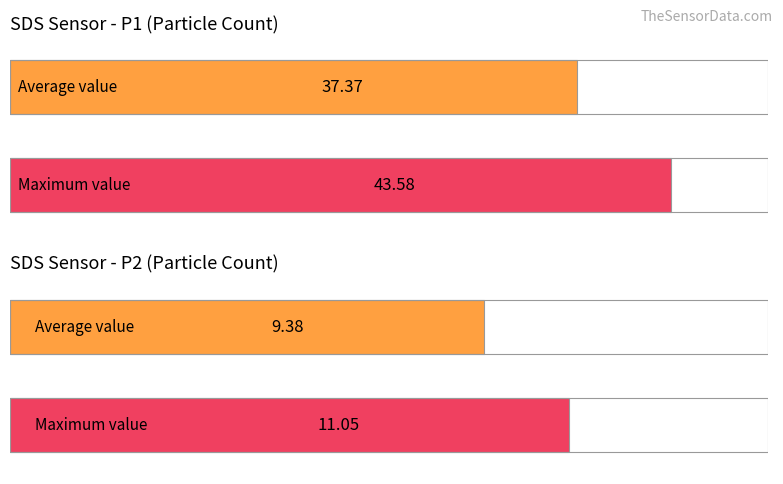

Which series has the largest range (max minus min)?

SDS_P1